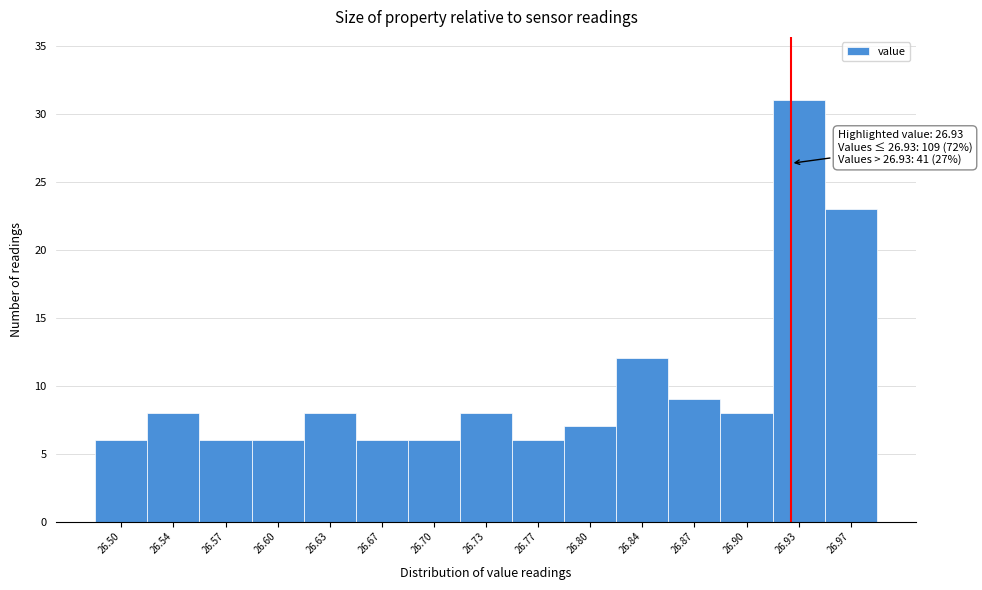

Which range on the x-axis has the tallest bar?

26.920 to 26.950